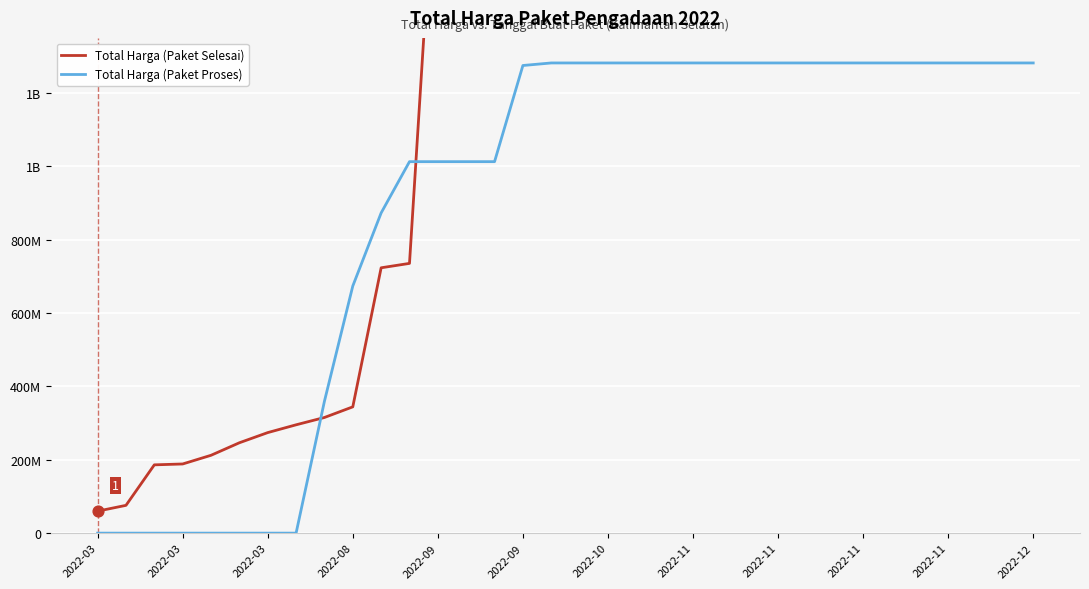

Which series reaches the minimum Y coordinate?

Total Harga (Paket Proses)